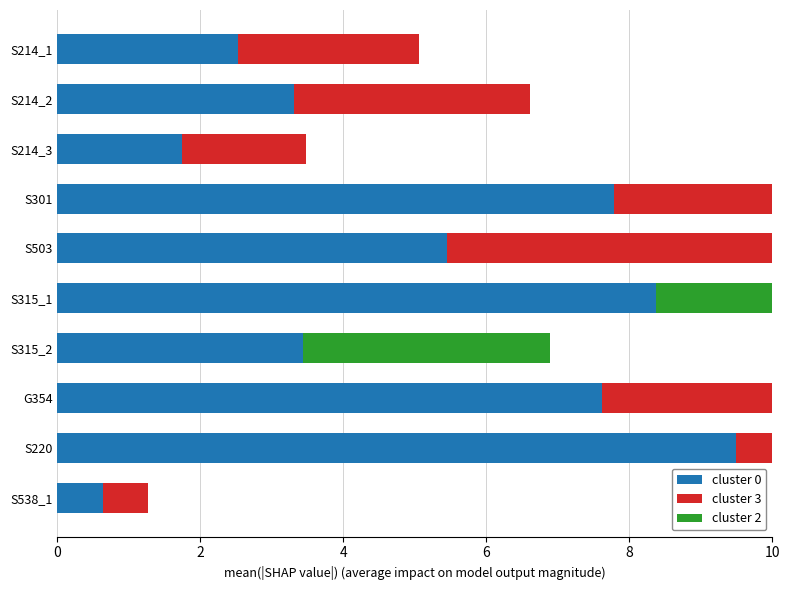

How many groups of bars are there?

10